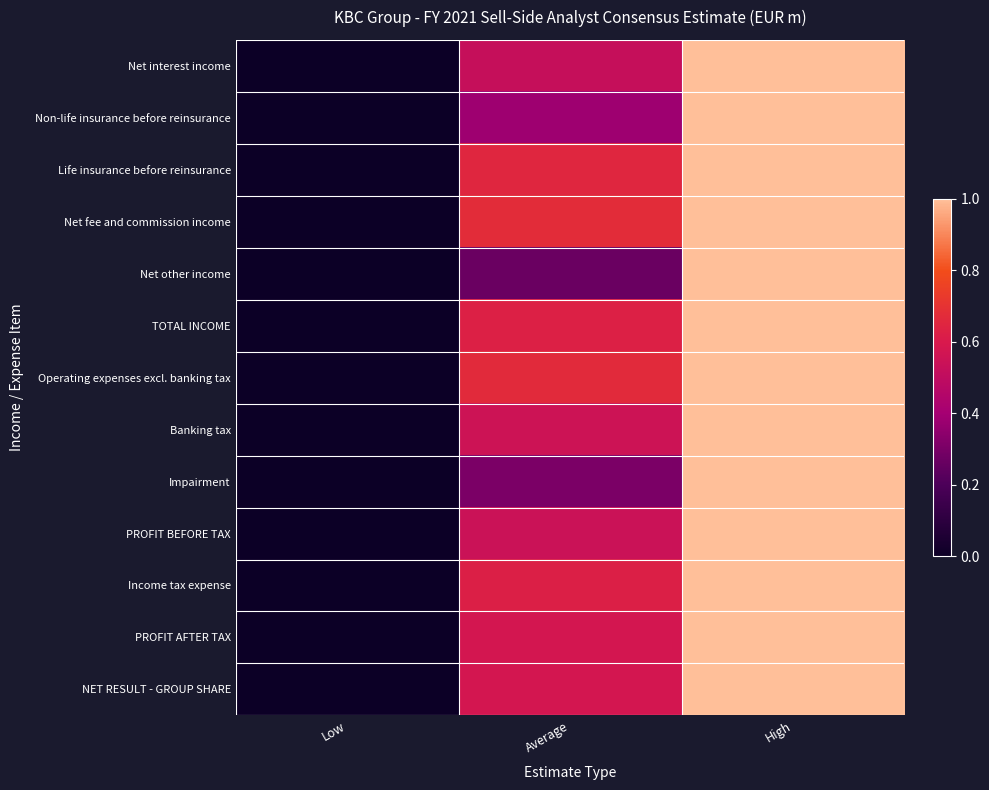

Between Average and High, which is larger?

High